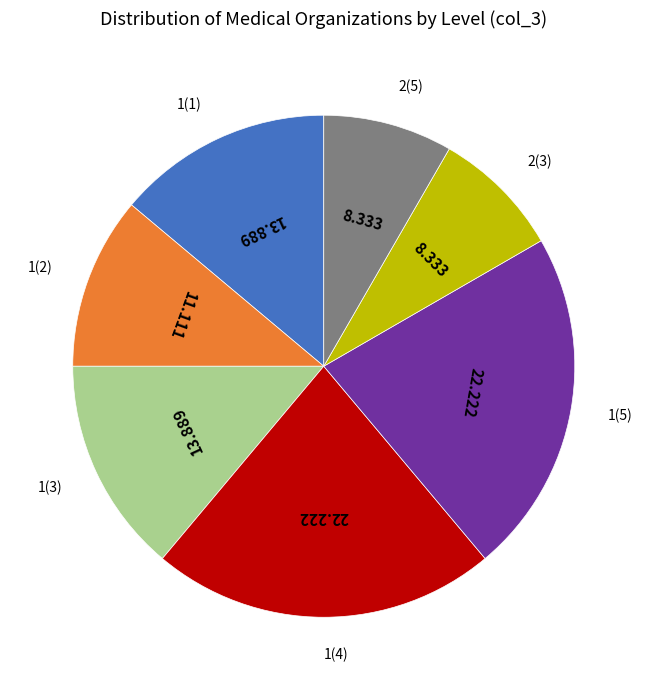

How many segments does this pie chart have?

7